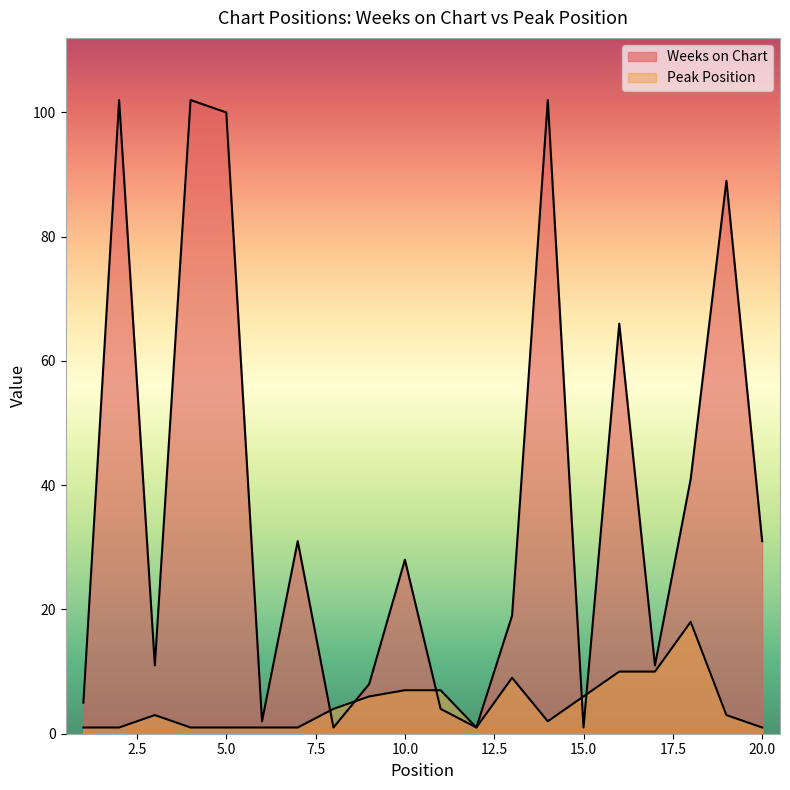

Does the chart display data point markers on the line(s)?

No